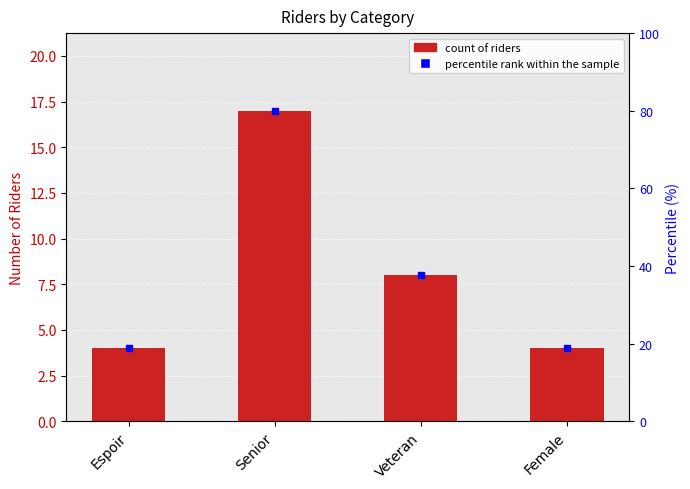

The chart shows a value of 13 at Veteran. True or false?

False